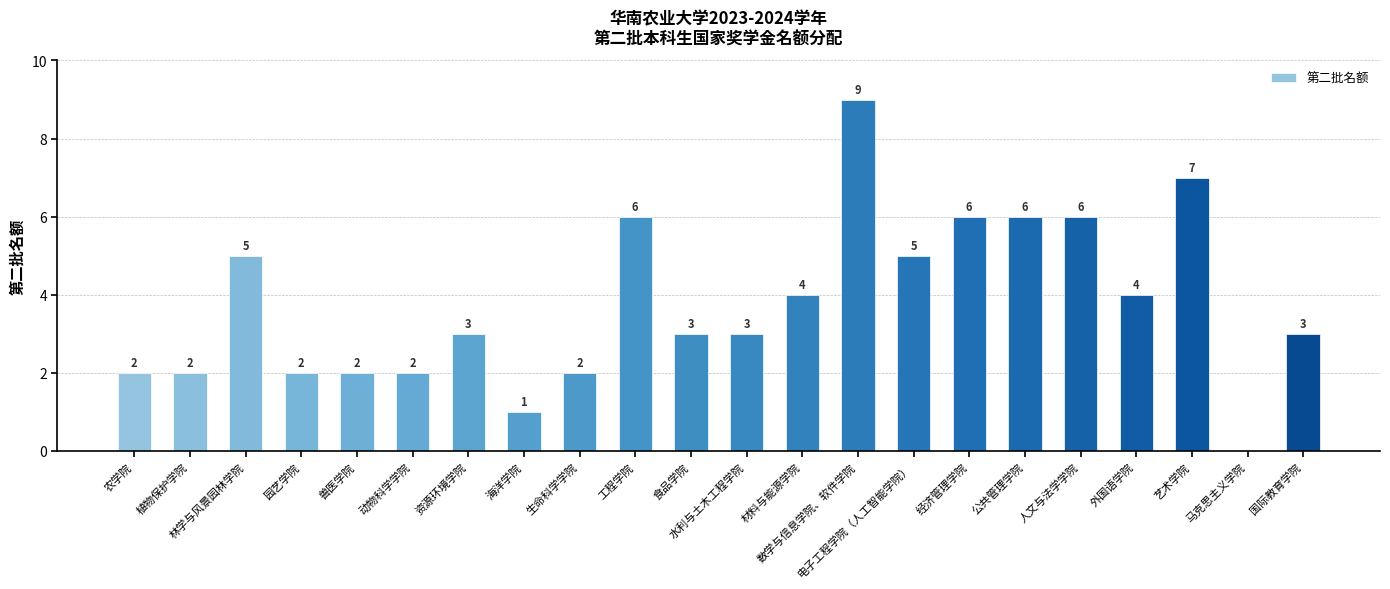

What is the change in value from 动物科学学院 to 材料与能源学院?

+2